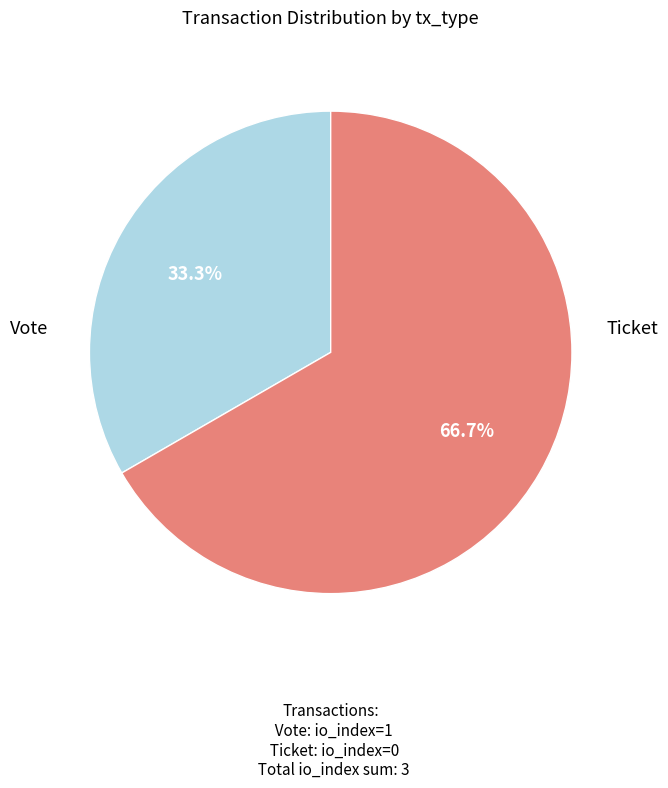

How many segments does this pie chart have?

2